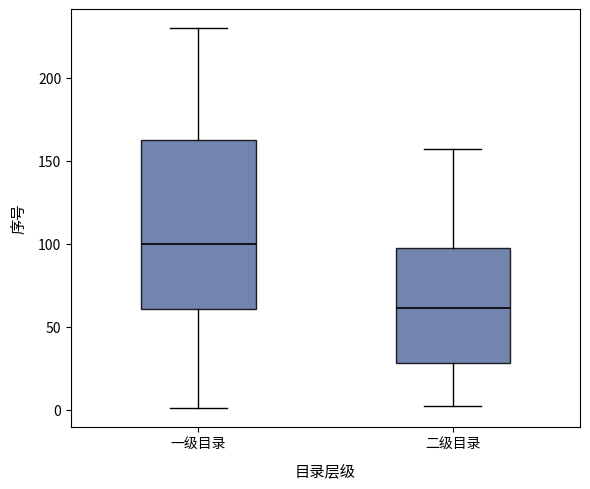

Where does the upper whisker of the box for 二级目录 end on the y-axis? The values are not printed on the chart, so give them approximately, as read against the axis.

155